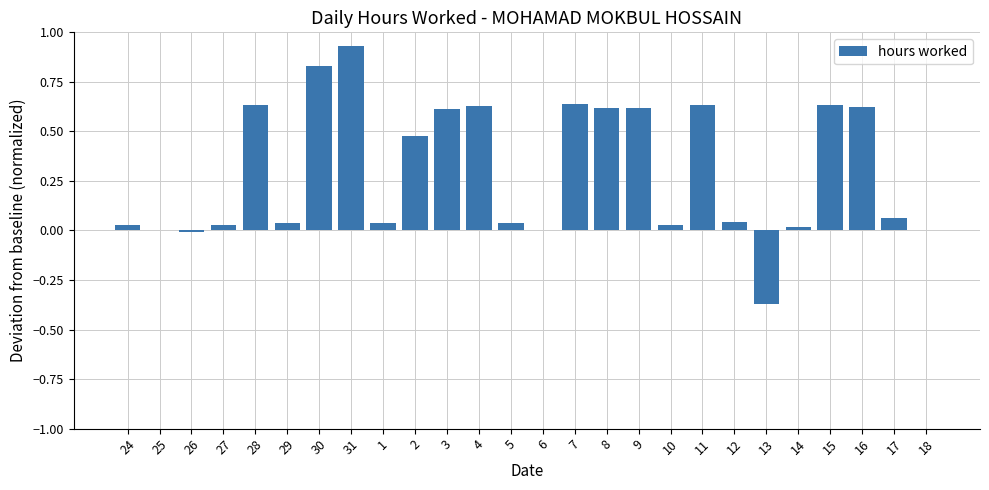

At which category does the chart reach its peak across all series?

31